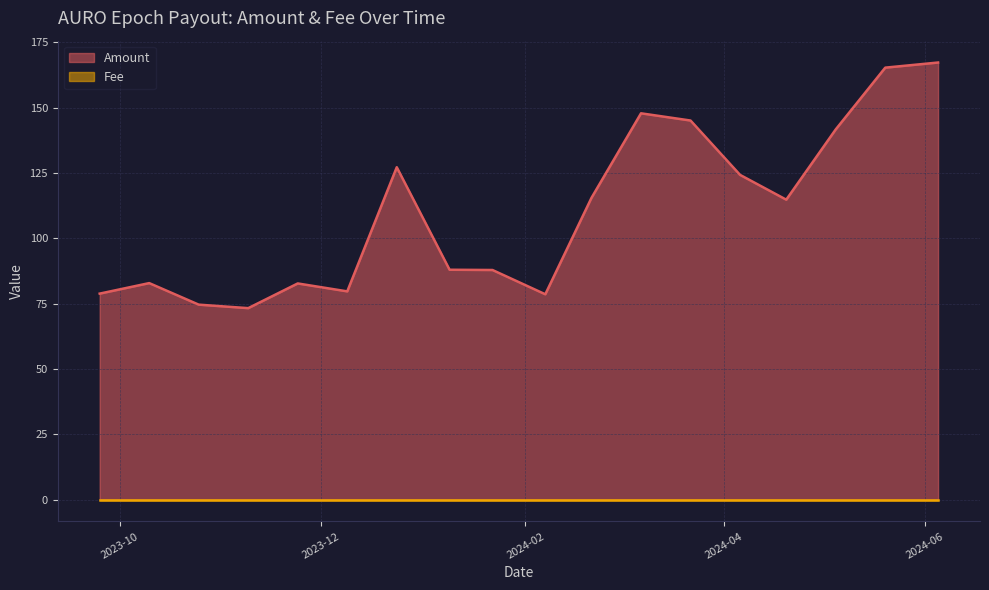

Which category has the lowest value across all series?

2024-06-05